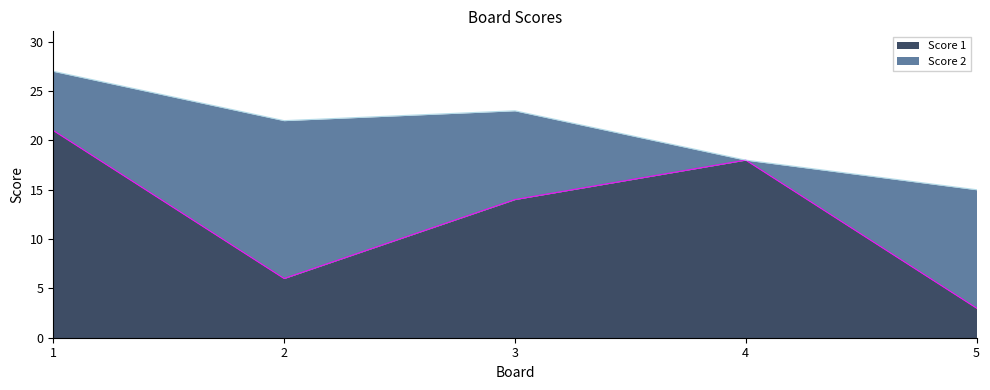

What is the value of the 3rd point from the left?

14